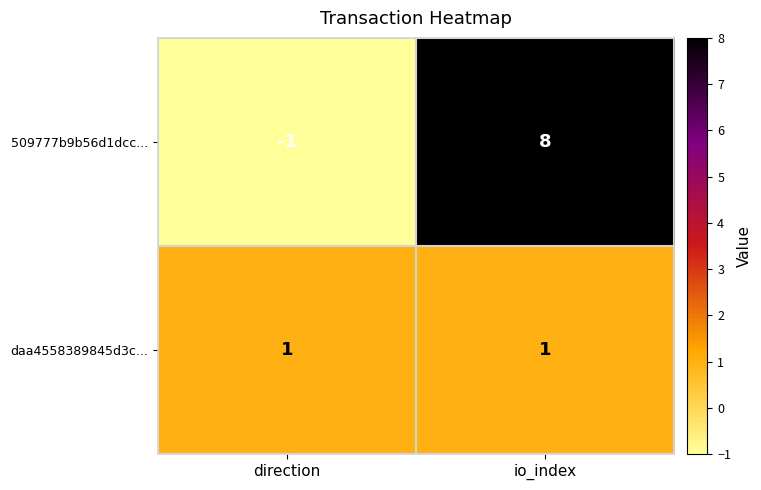

At which category is the sum across all series the highest?

io_index